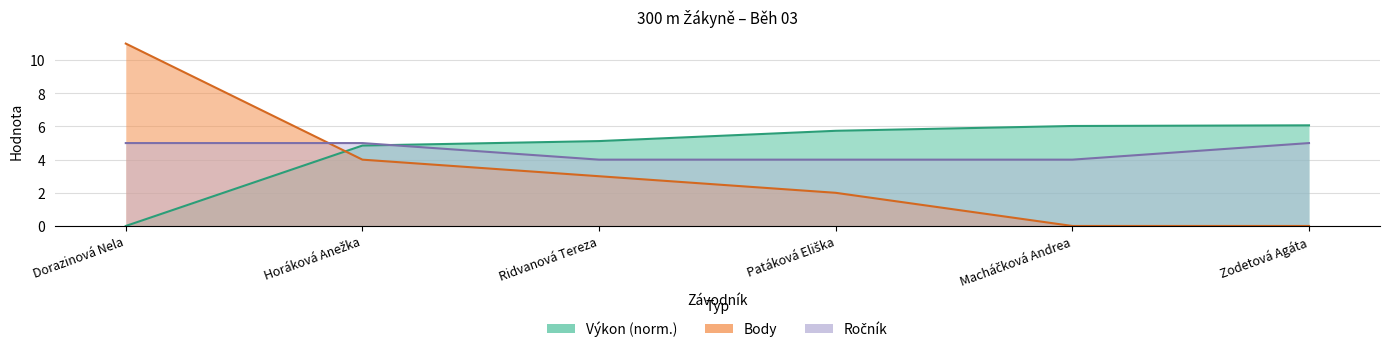

Between which two adjacent categories do Výkon and Body first intersect?

Dorazinová Nela and Horáková Anežka